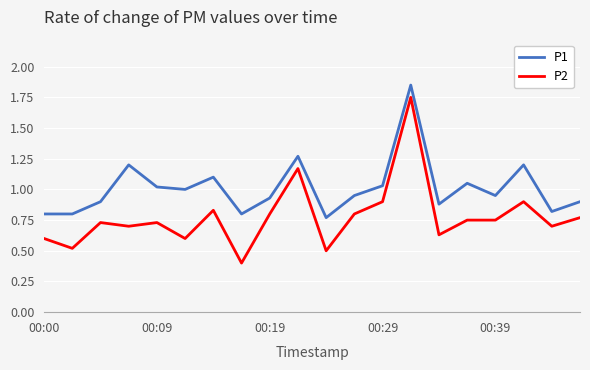

Which series has the largest total across all categories?

P1